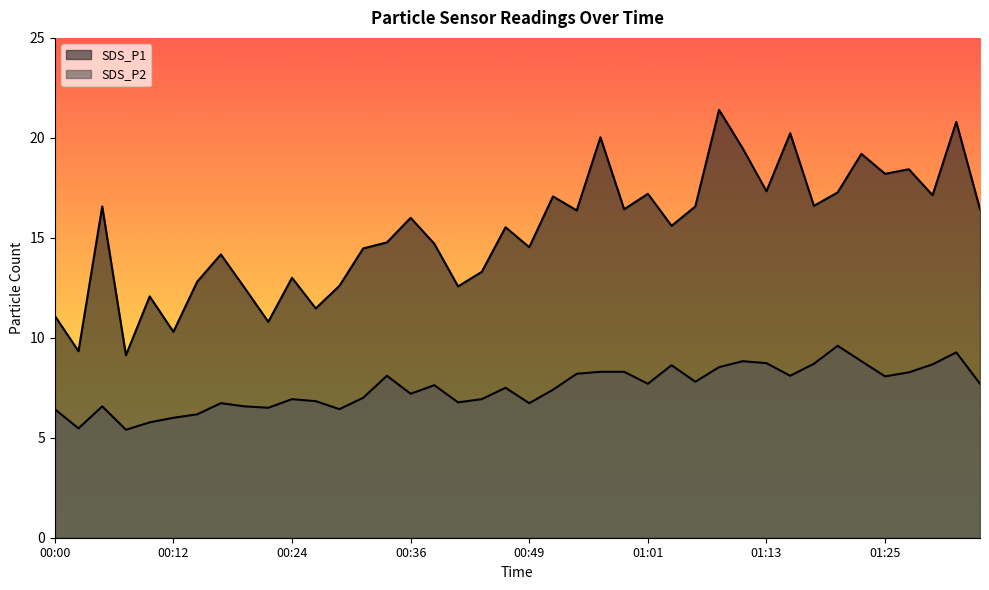

True or false: SDS_P1 and SDS_P2 cross at least once.

False